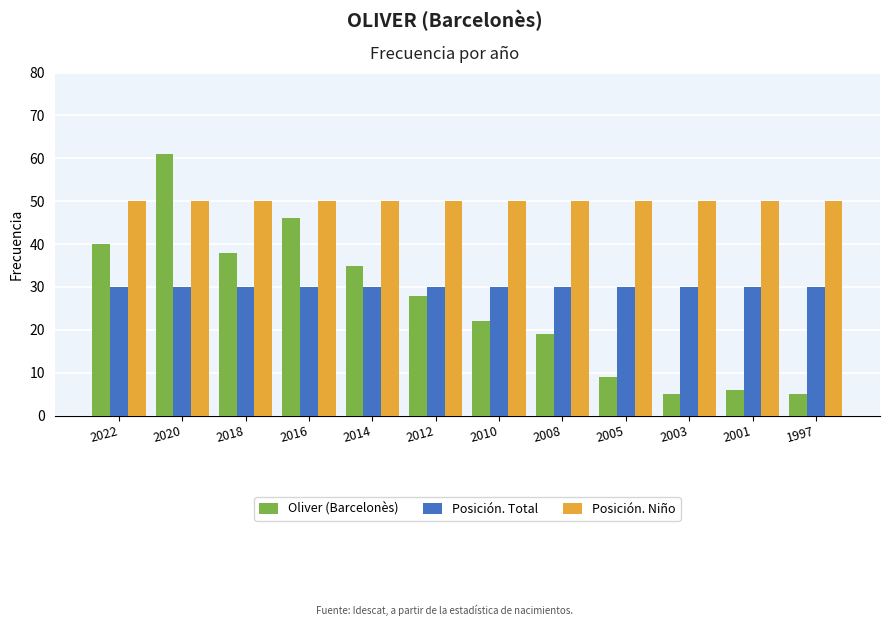

Reading left to right, extract all data points from this chart.

Oliver (Barcelonès): 40	61	38	46	35	28	22	19	9	5	6	5
Posición. Total: 30	30	30	30	30	30	30	30	30	30	30	30
Posición. Niño: 50	50	50	50	50	50	50	50	50	50	50	50